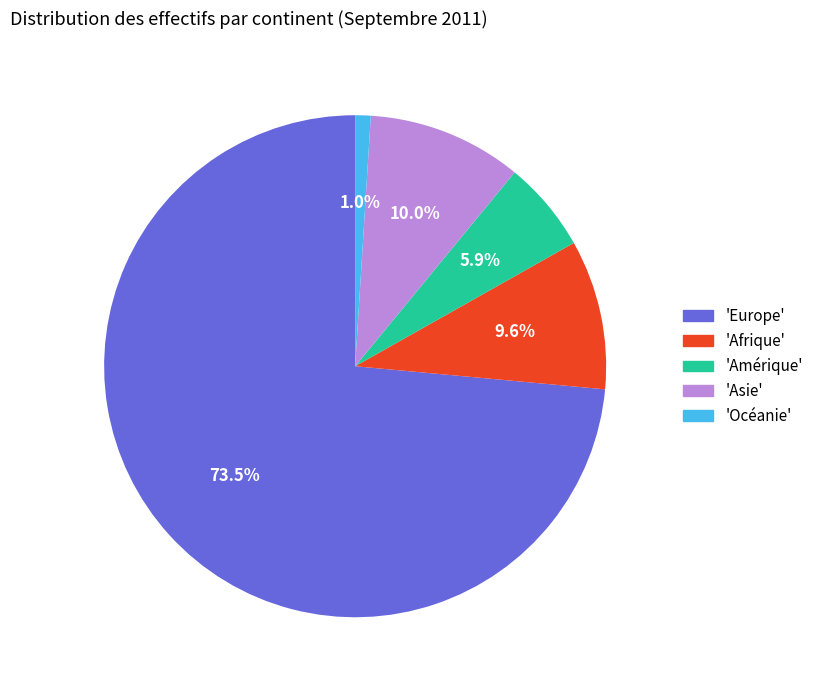

Is the sum of 'Océanie' and 'Amérique' greater than half?

No